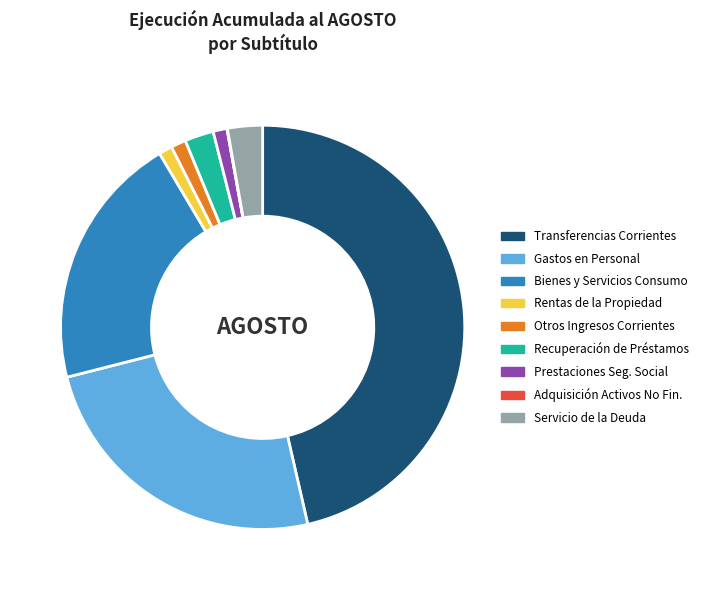

Is it true that Recuperación de Préstamos is 14% of the pie?

False